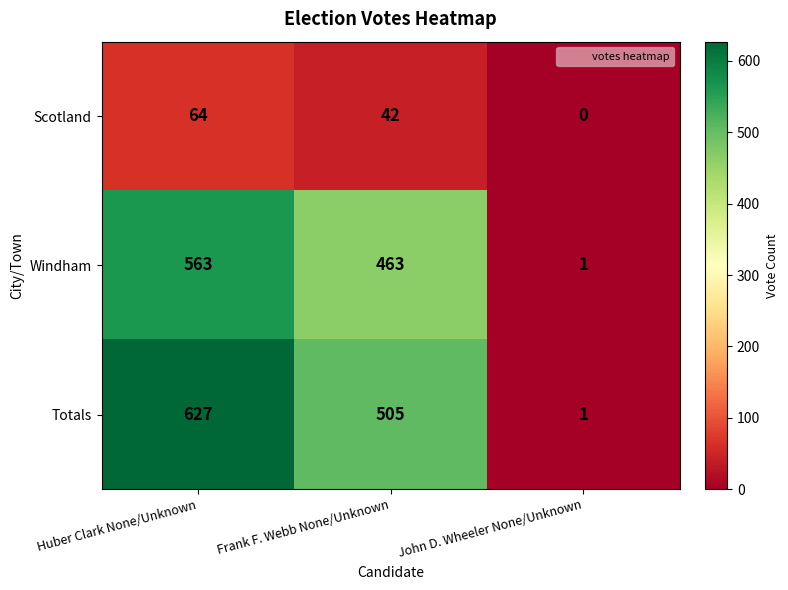

Where is Totals nearest to the value 314?

Frank F. Webb None/Unknown